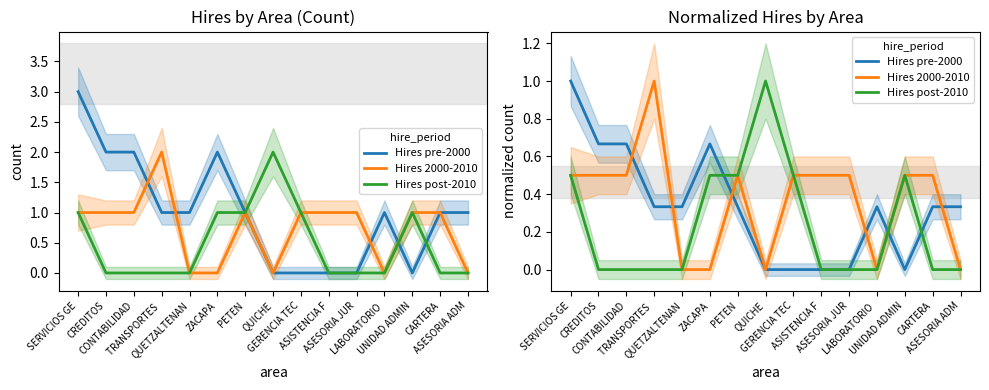

List the series in order of their overall mean, highest first.

Hires 2000-2010, Hires pre-2000, Hires post-2010